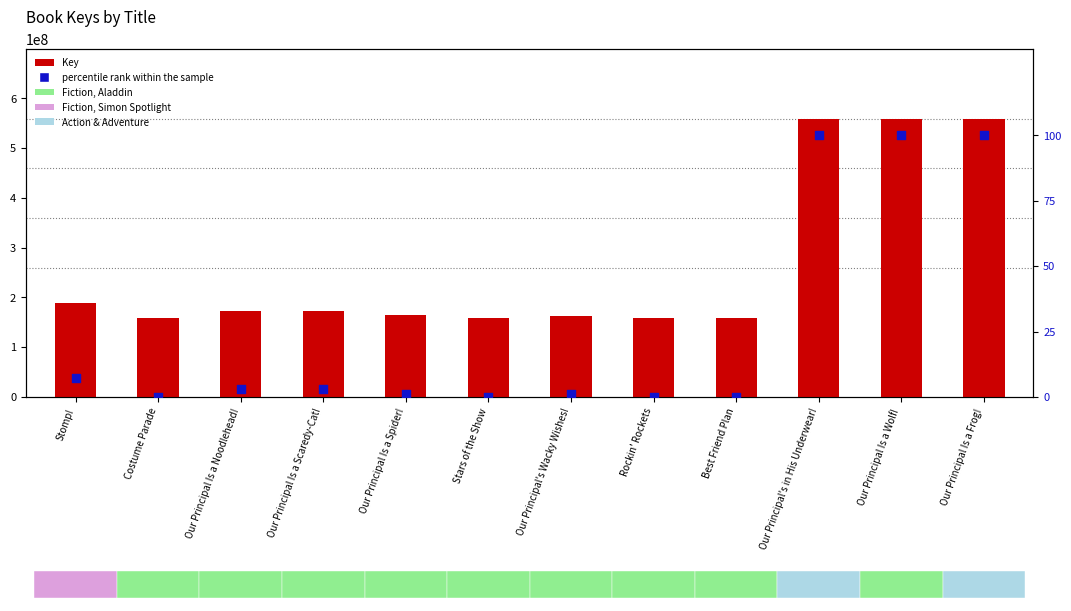

At which category is the sum across all series the highest?

Our Principal's in His Underwear!